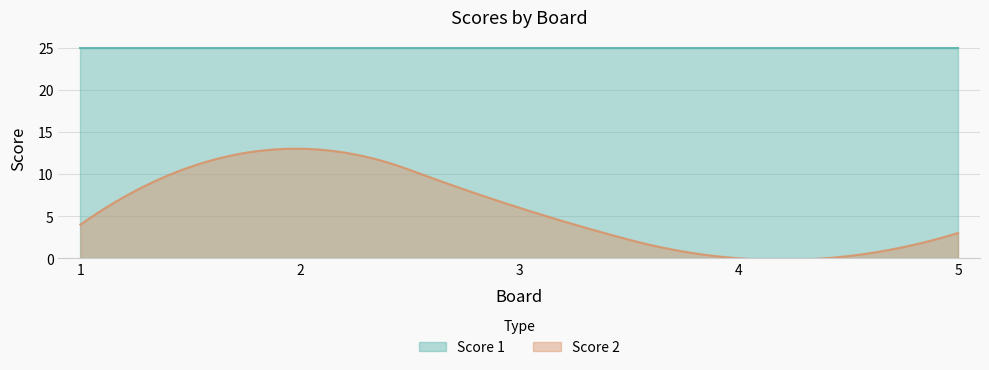

Which category has the lowest value in the Score 2 series?

4